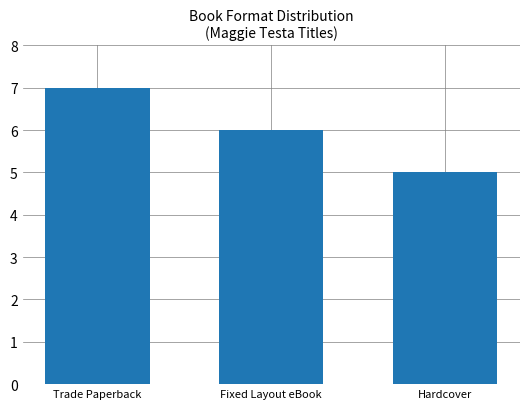

Rank the categories by value from highest to lowest.

Trade Paperback, Fixed Layout eBook, Hardcover